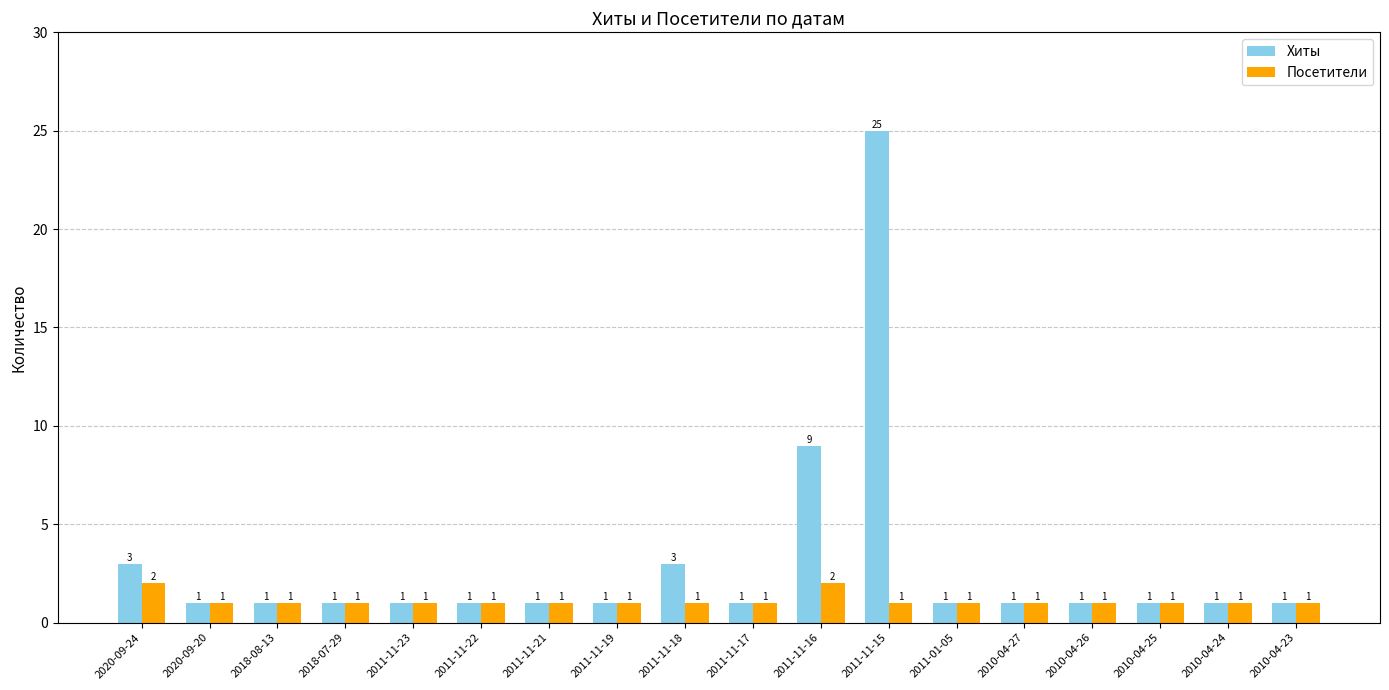

Reading right to left, transcribe all the data shown in this chart.

Хиты: 2010-04-23=1	2010-04-24=1	2010-04-25=1	2010-04-26=1	2010-04-27=1	2011-01-05=1	2011-11-15=25	2011-11-16=9	2011-11-17=1	2011-11-18=3	2011-11-19=1	2011-11-21=1	2011-11-22=1	2011-11-23=1	2018-07-29=1	2018-08-13=1	2020-09-20=1	2020-09-24=3
Посетители: 2010-04-23=1	2010-04-24=1	2010-04-25=1	2010-04-26=1	2010-04-27=1	2011-01-05=1	2011-11-15=1	2011-11-16=2	2011-11-17=1	2011-11-18=1	2011-11-19=1	2011-11-21=1	2011-11-22=1	2011-11-23=1	2018-07-29=1	2018-08-13=1	2020-09-20=1	2020-09-24=2